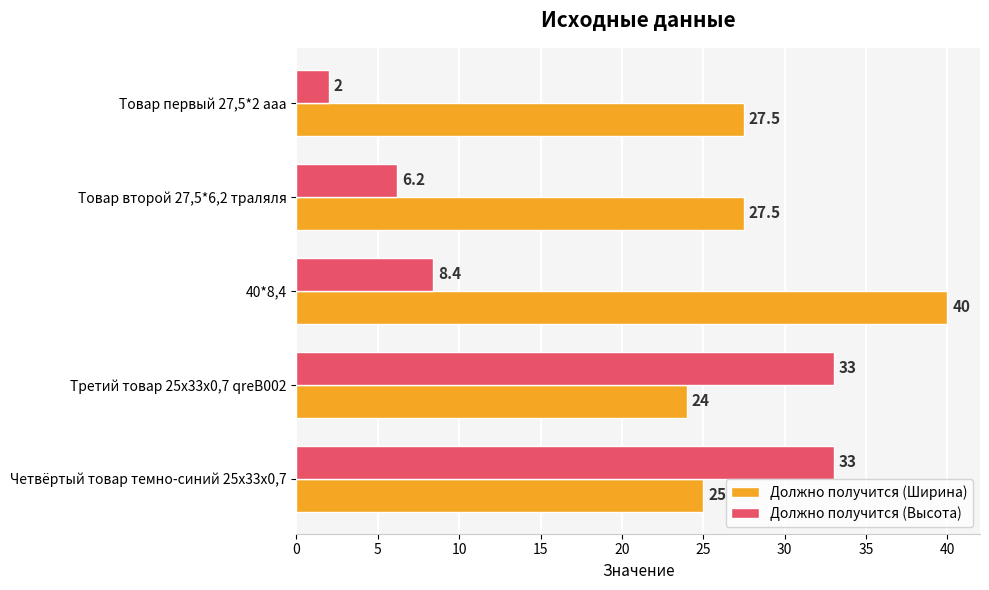

How many values in the Должно получится (Высота) series are below 8?

2